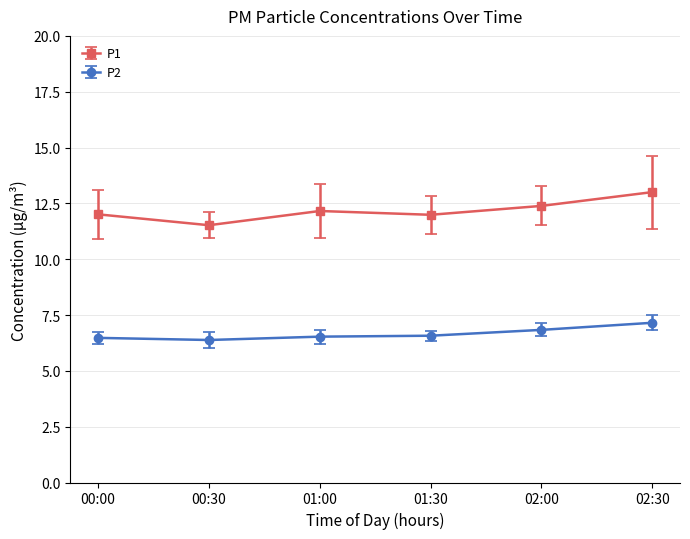

Which series has the largest range (max minus min)?

P1